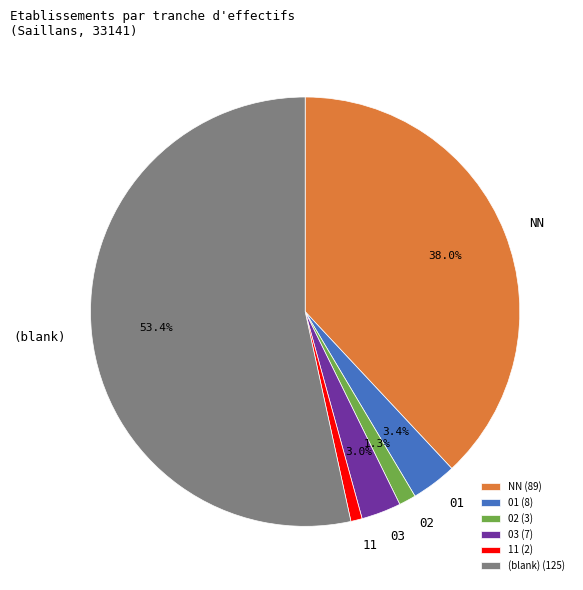

To the nearest percent, what is the average slice percentage?

17%